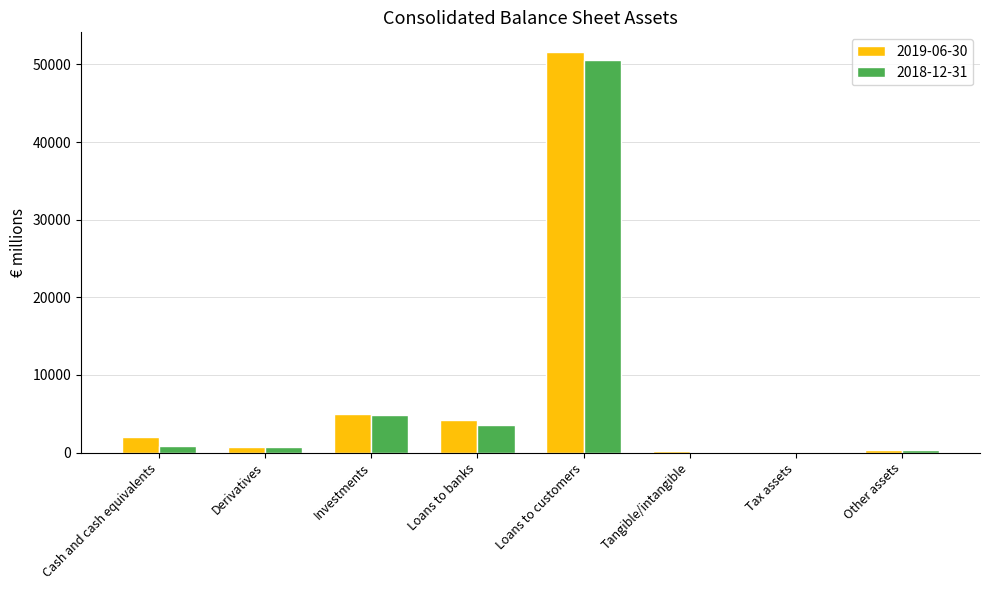

The value of 2019-06-30 at Investments is 2860. True or false?

False